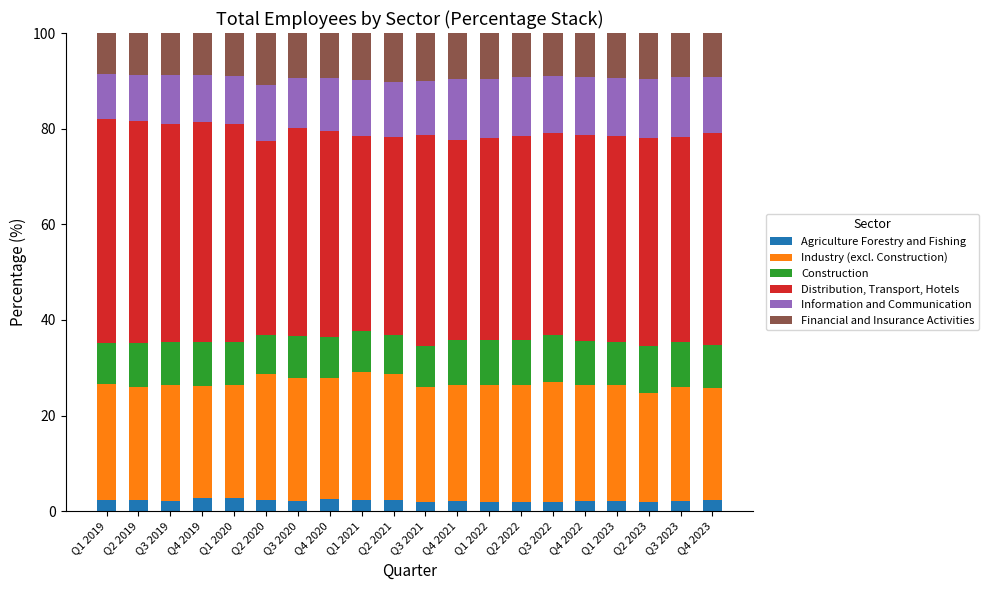

What is the total value across all series at Q2 2021?

100.0